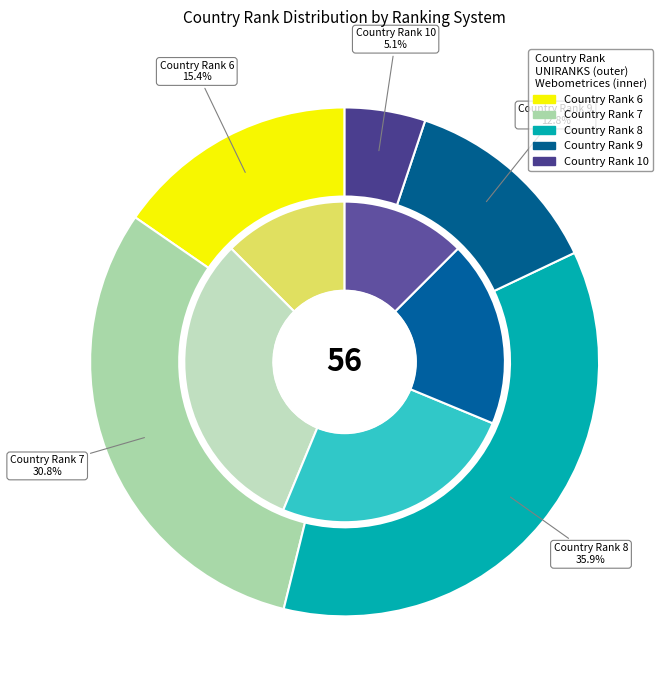

Count the number of slices in the pie.

5